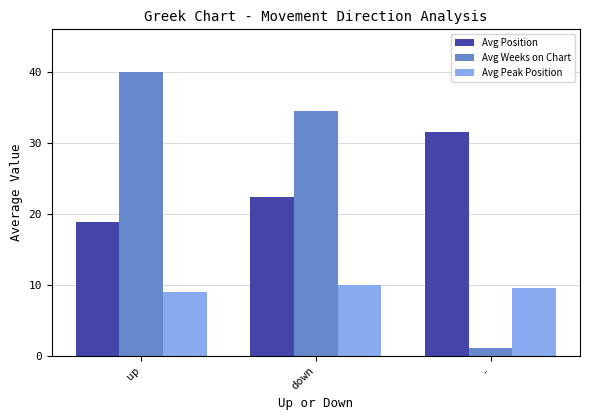

What is the label of the 2nd bar from the right?

down